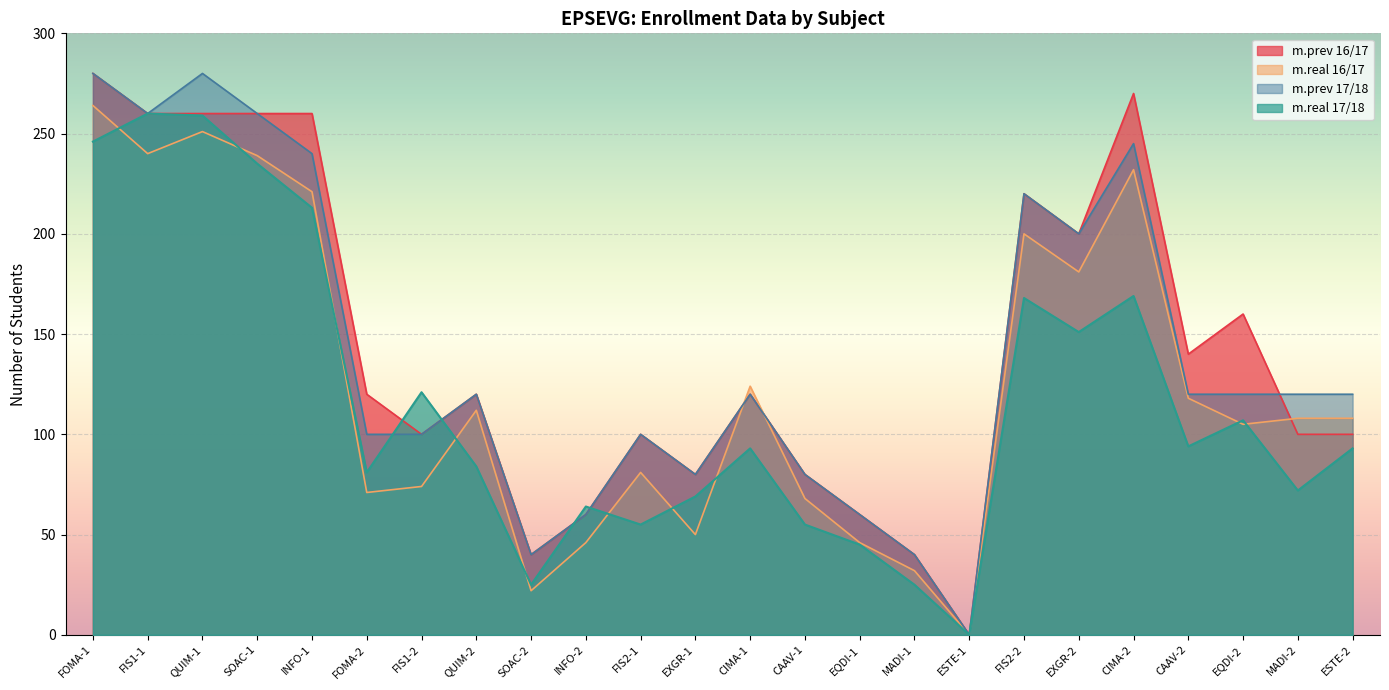

How many values in the m.real 16/17 series are below 108?

11